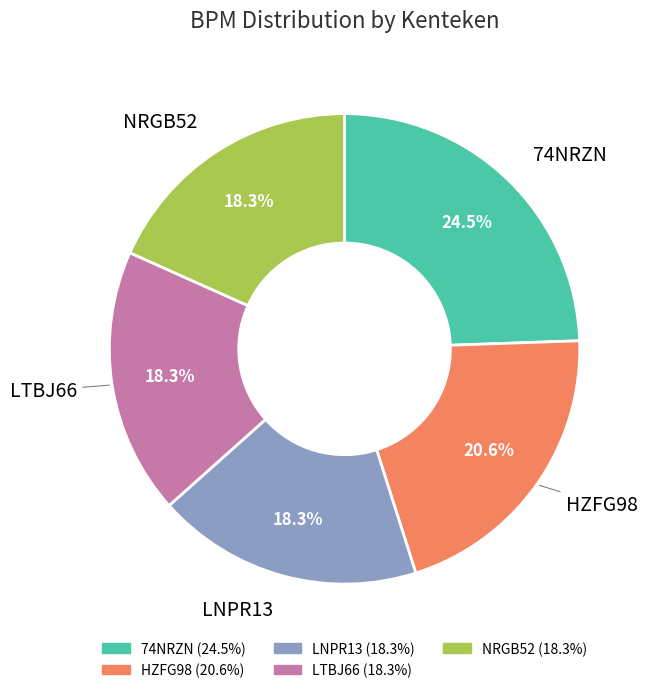

To the nearest percent, what is the combined percentage of 74NRZN and HZFG98?

45%